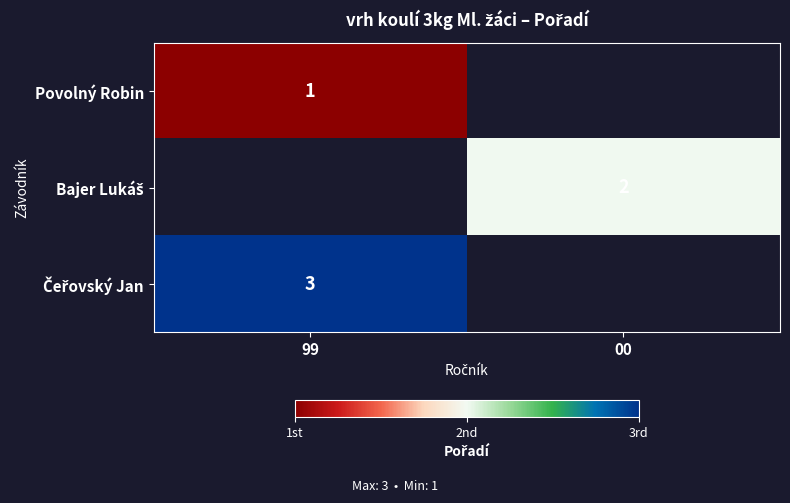

The value of Povolný Robin at 99 is 2. True or false?

False